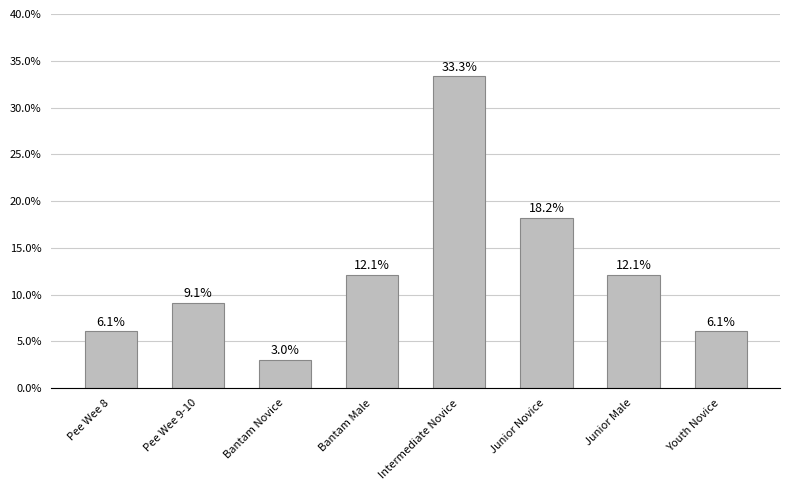

What is the difference between the maximum and minimum values?

0.3